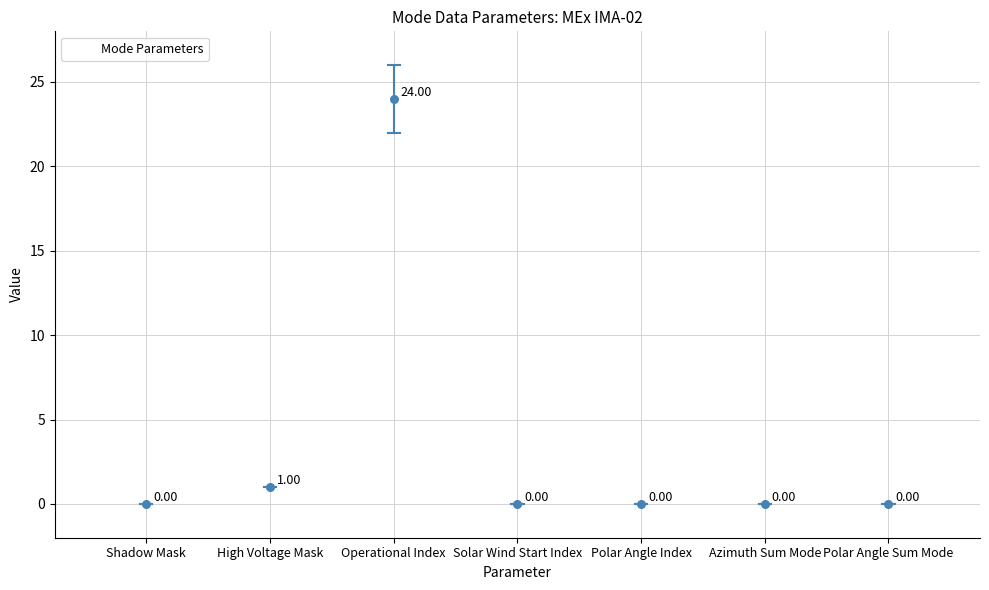

Which has a higher value, Azimuth Sum Mode or Solar Wind Start Index?

Azimuth Sum Mode